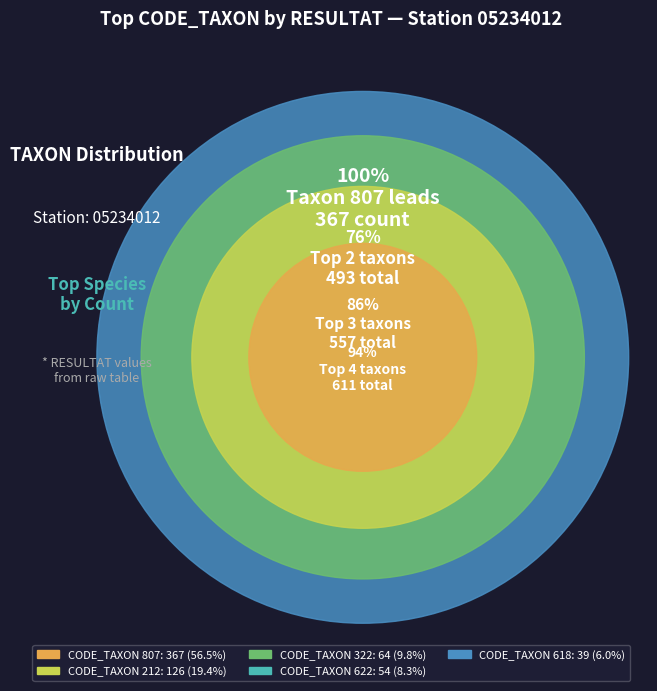

To the nearest percent, what portion does 807 represent?

56%